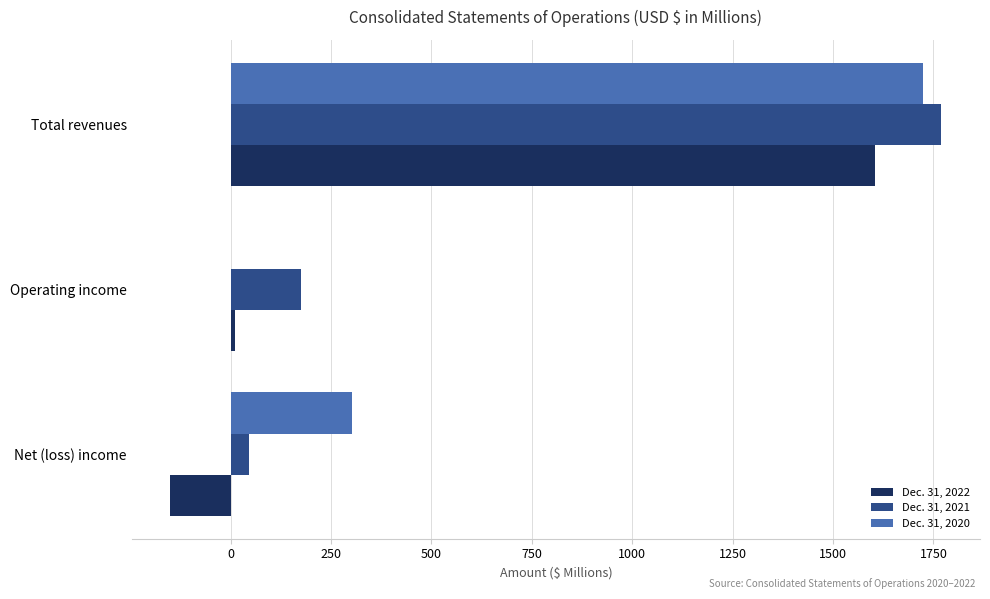

What is the total value across all series at Total revenues?

5098